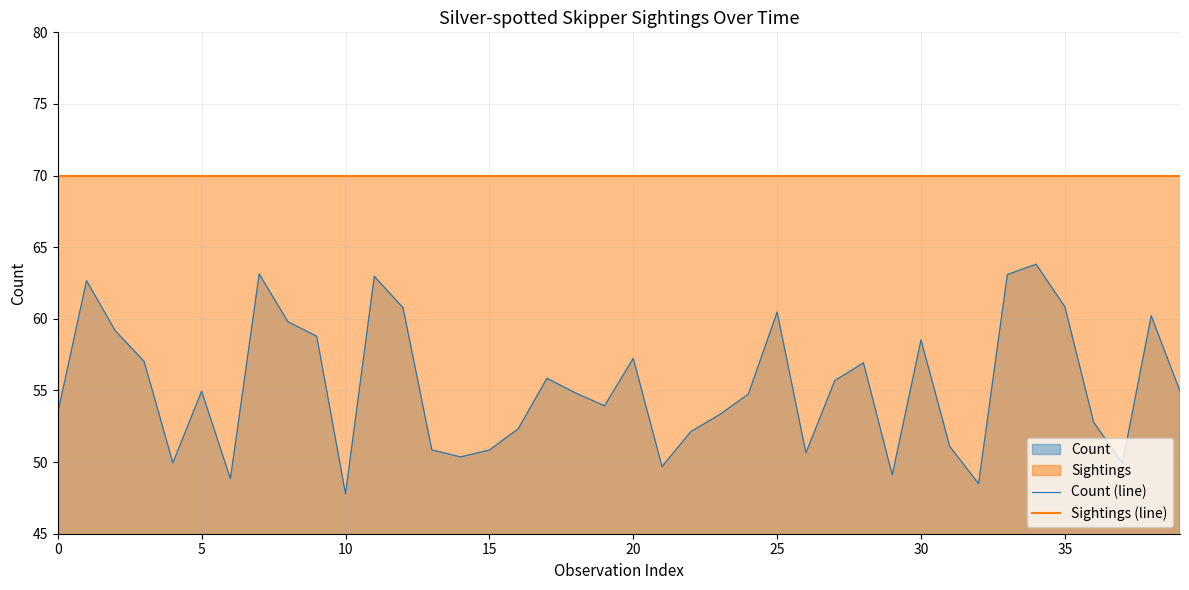

What is the sum of the Sightings (line) values at 10 and 15?

140.0